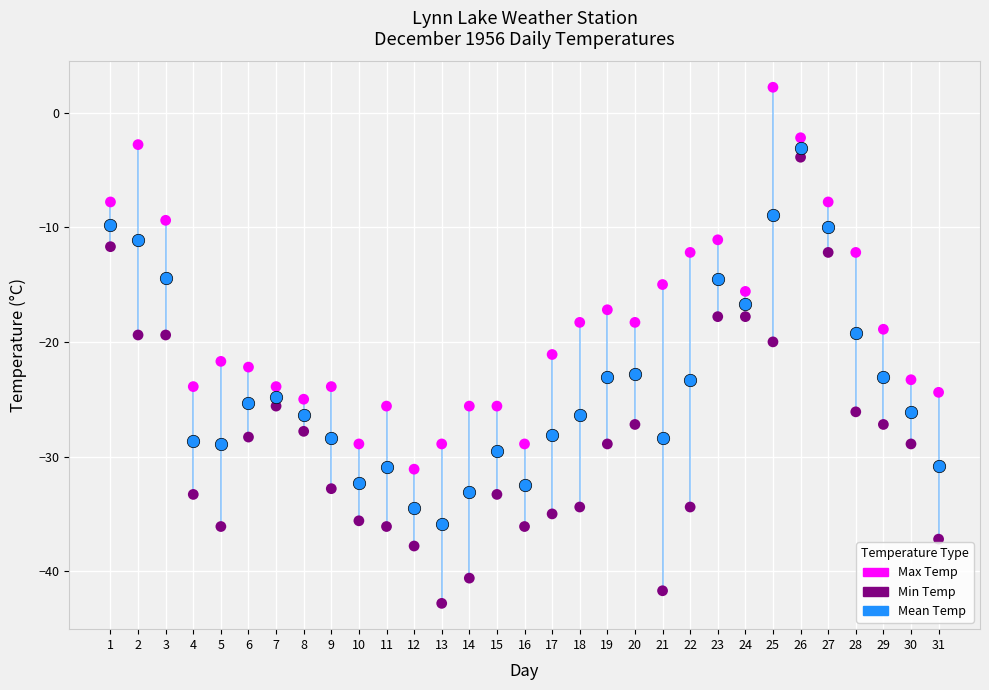

What are all the series names shown in the legend?

Max Temp, Min Temp, Mean Temp